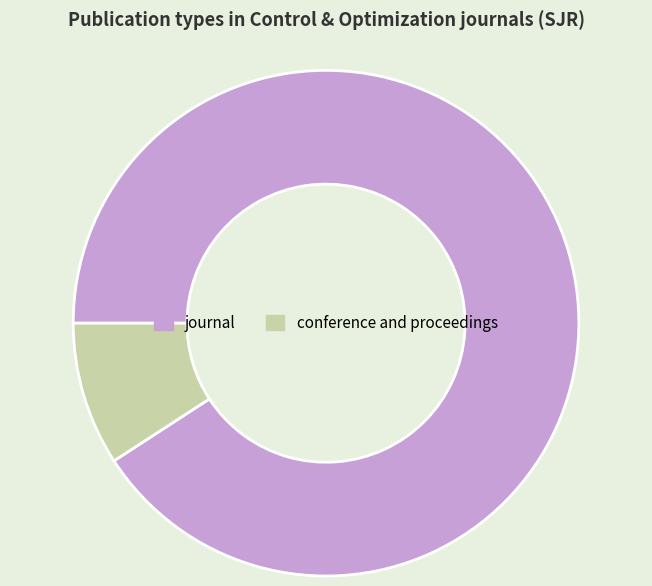

Combined, do journal and conference and proceedings account for over 50%?

Yes